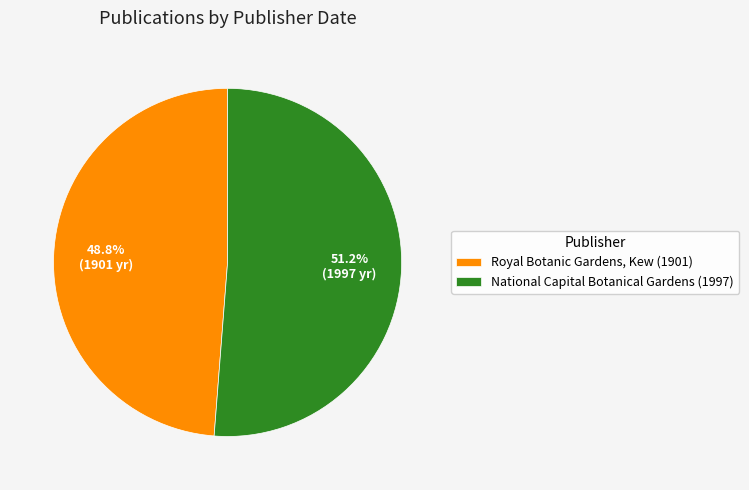

What is the largest slice in the pie chart?

National Capital Botanical Gardens (1997)